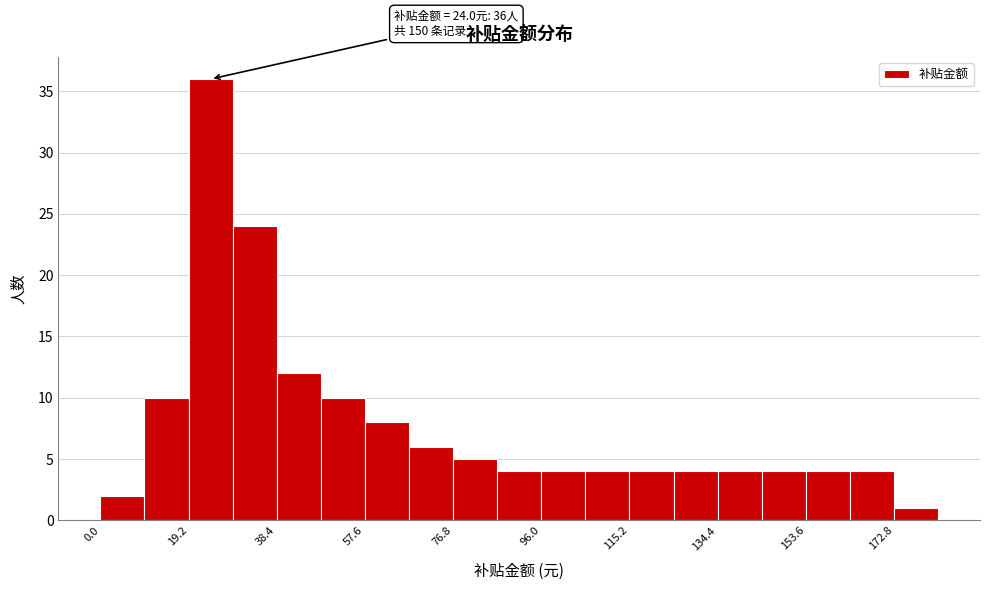

Over which range of the x-axis is the bar tallest?

19.2 to 28.8